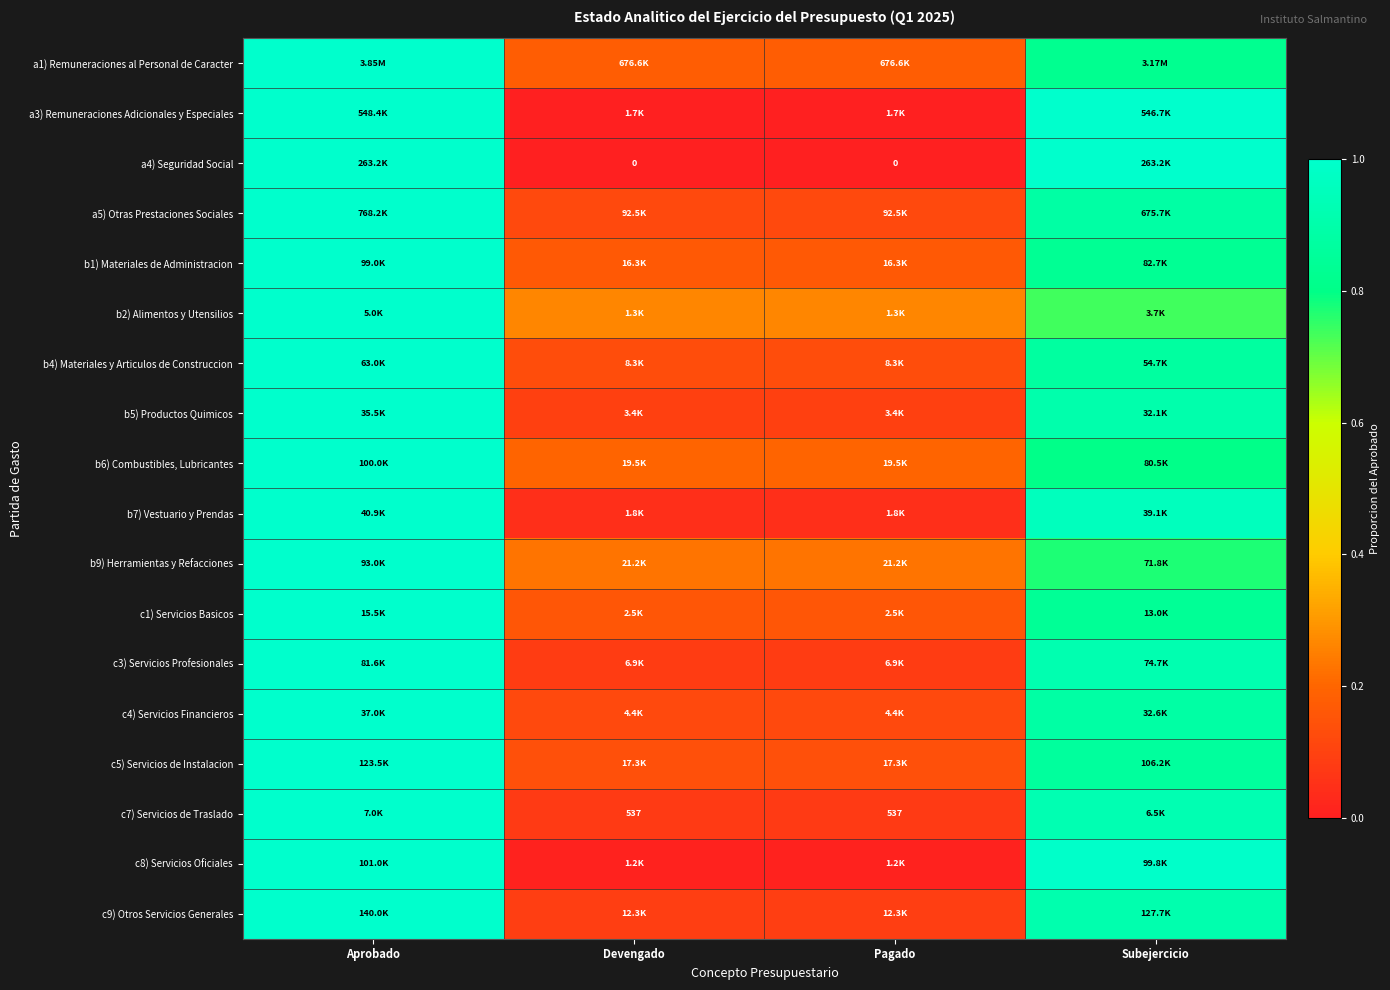

What is the sum of all c8) Servicios Oficiales values?

2.0